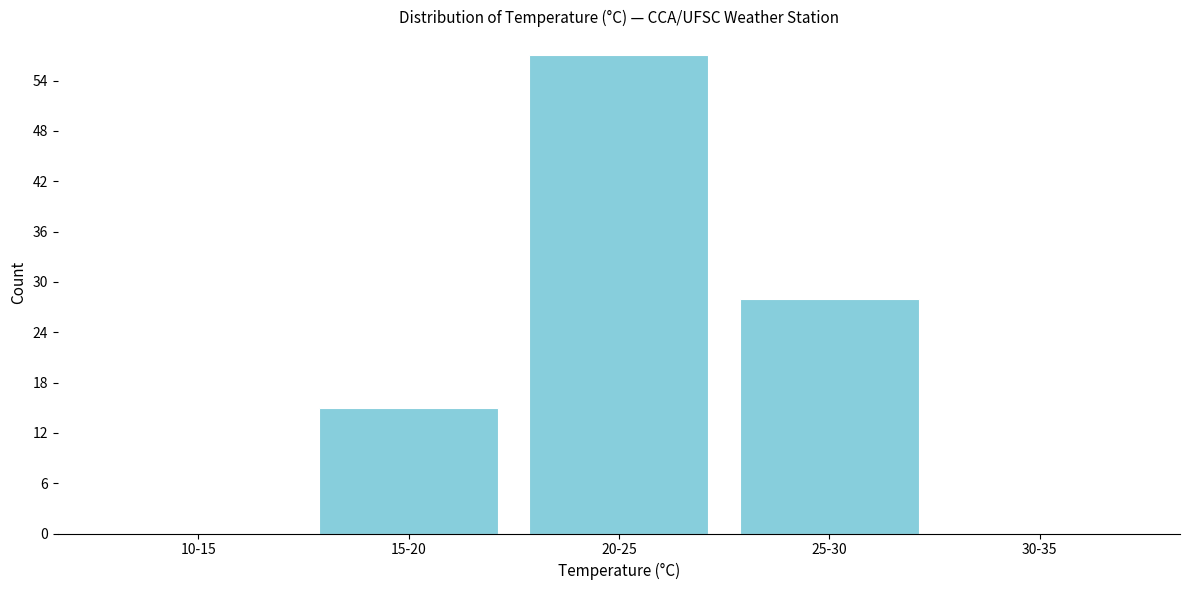

Reading left to right, what are all the values shown in this chart?

10-15=0	15-20=15	20-25=57	25-30=28	30-35=0